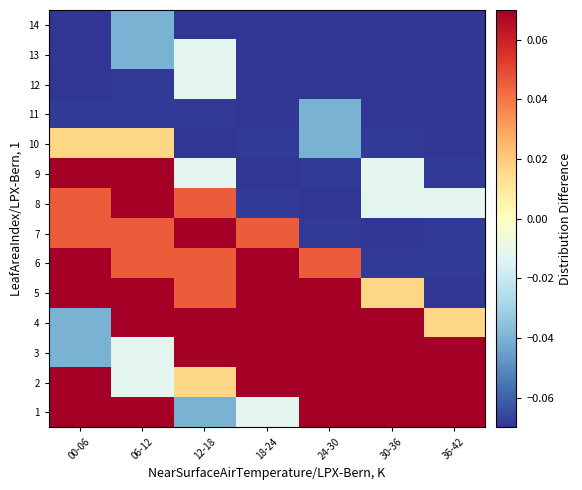

Which series has the largest total across all categories?

2